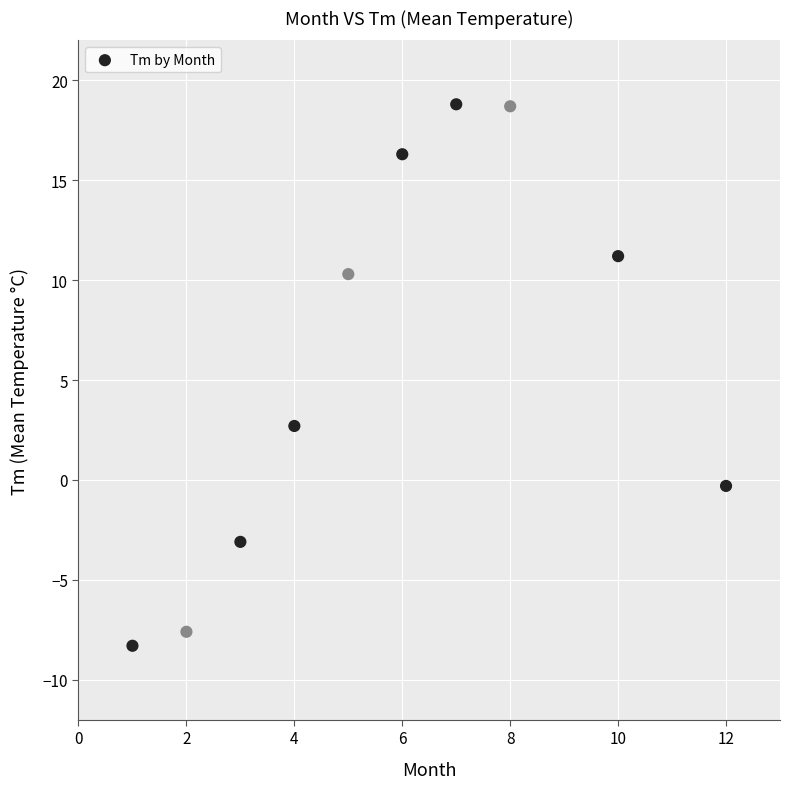

What is the average X value?

5.8